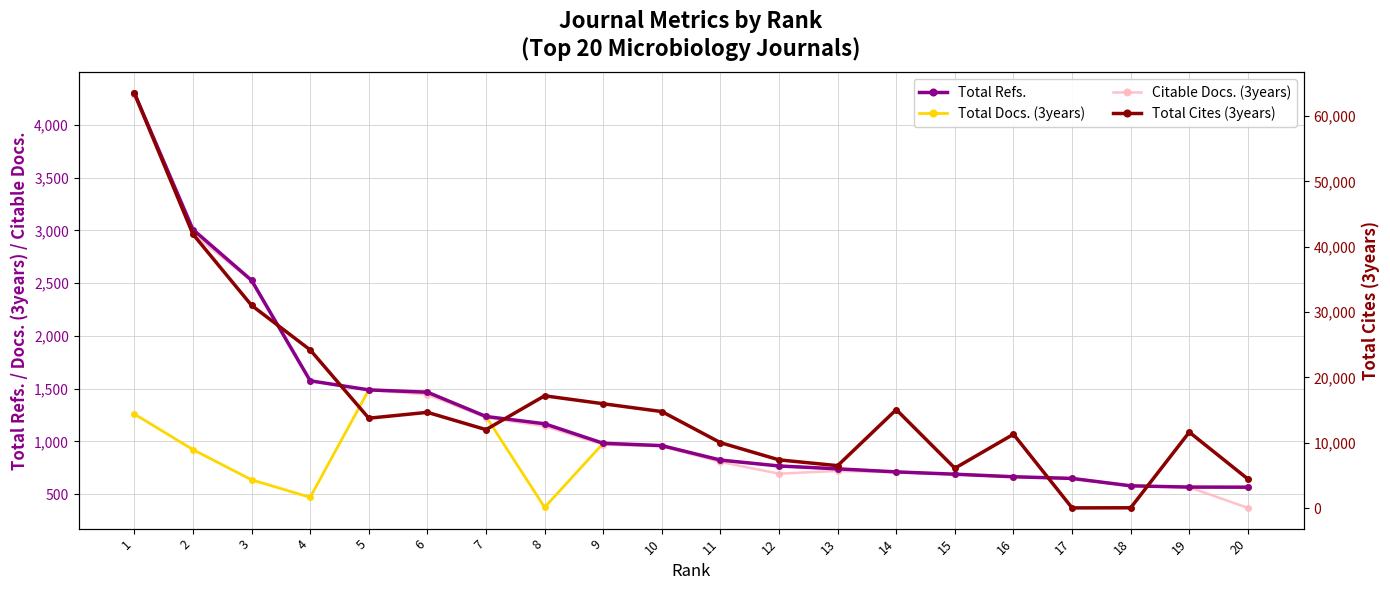

After their last crossing, which series has the higher values: Citable Docs. (3years) or Total Docs. (3years)?

Total Docs. (3years)